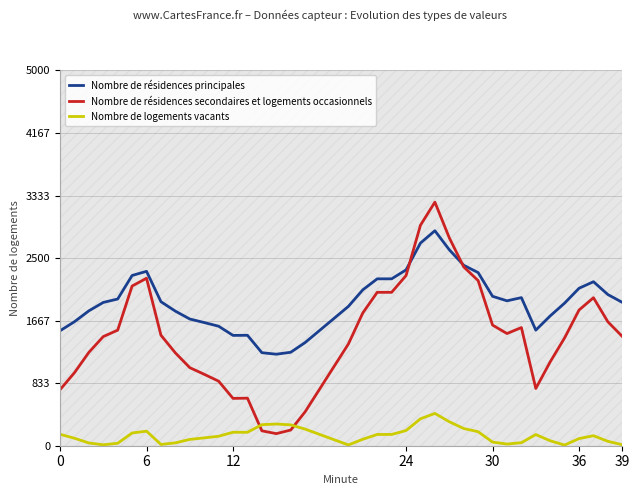

True or false: Nombre de résidences principales and Nombre de logements vacants cross at least once.

False